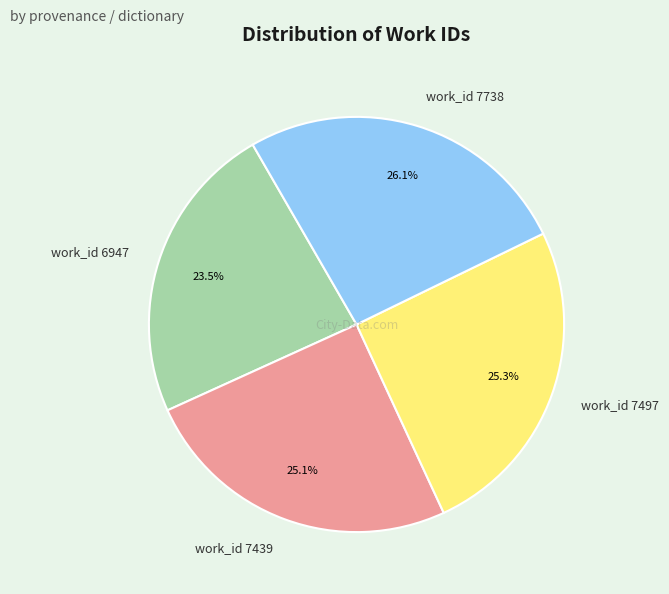

Combined, what portion of the pie is work_id 7738 and work_id 6947?

49.6%